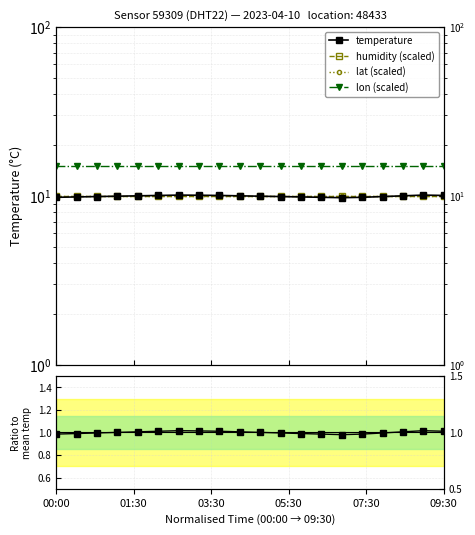

True or false: lon (scaled) and temperature cross at least once.

False